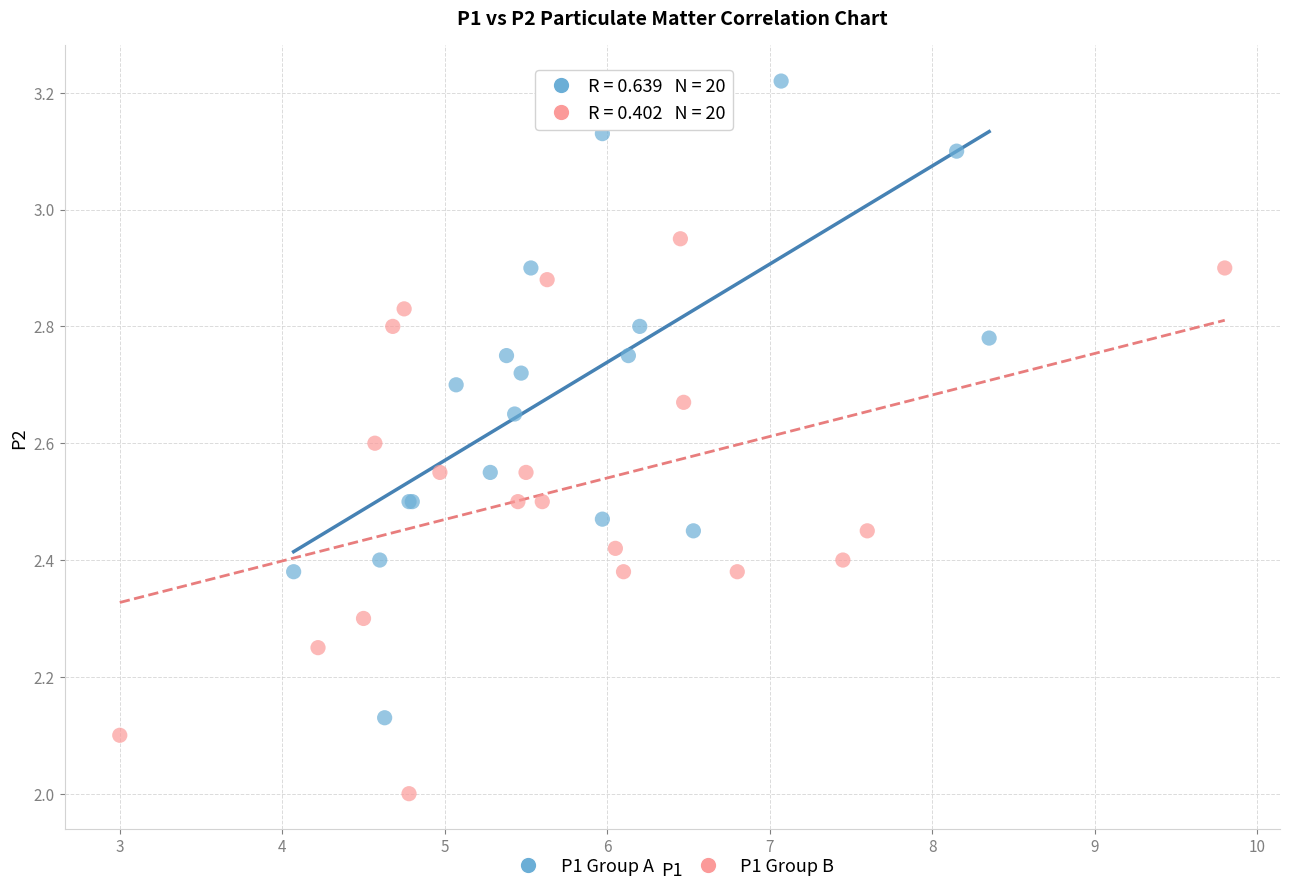

Which series reaches the minimum Y coordinate?

P1 Group B